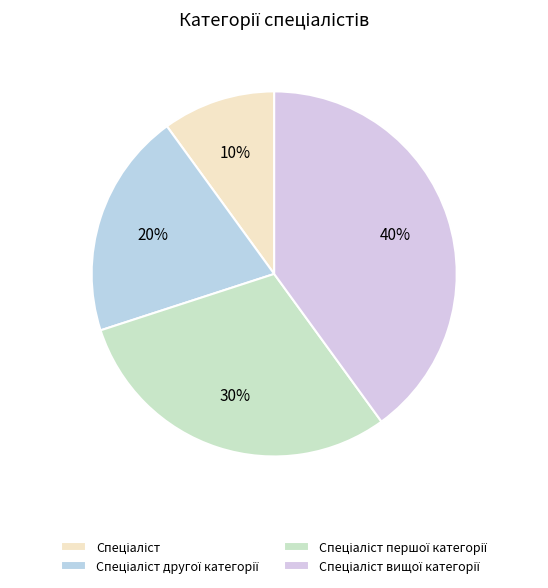

Does Спеціаліст account for over 50% of the chart?

No